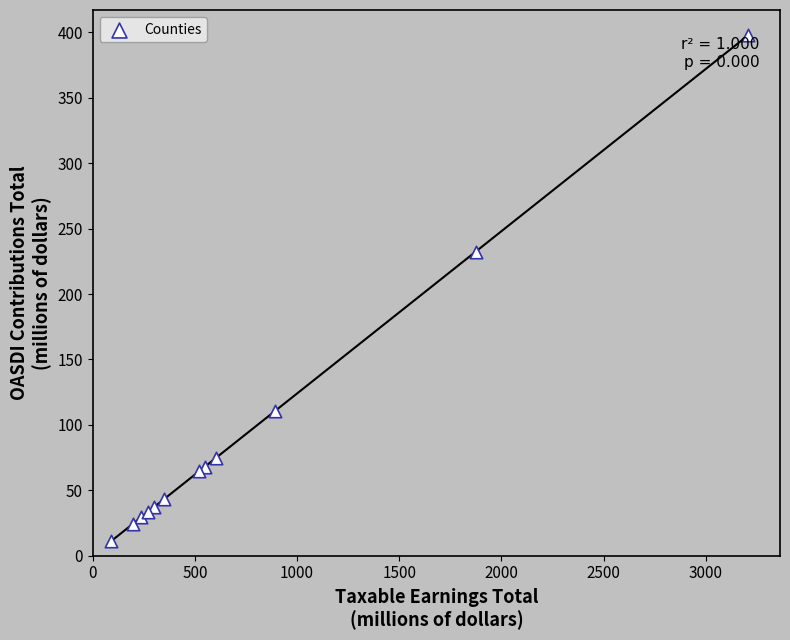

What Y value in the scatter plot is closest to 204?

232.4